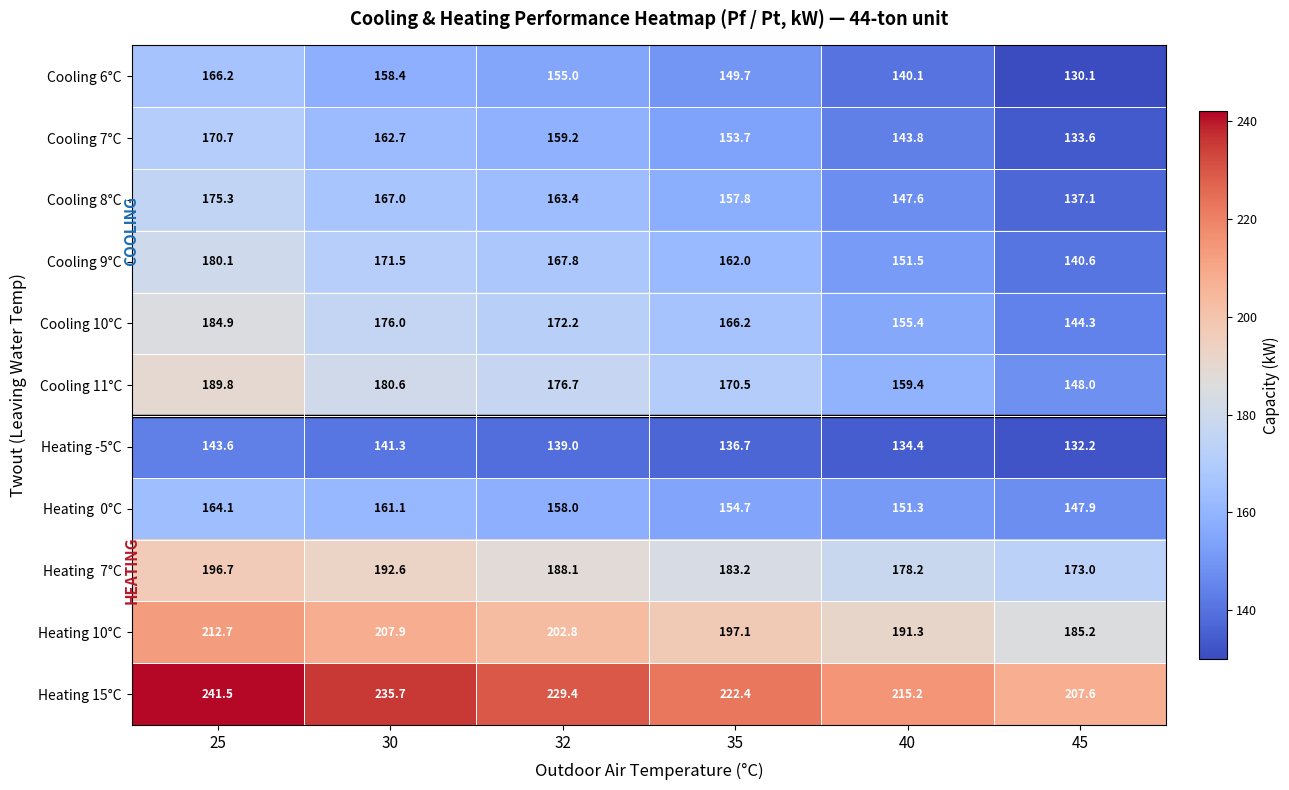

At how many categories does at least one series exceed 218?

4